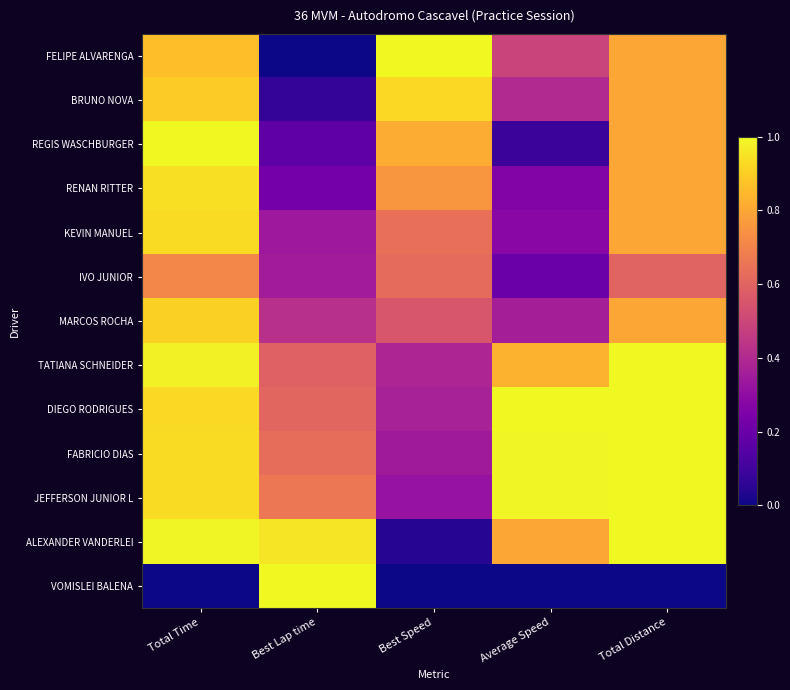

Between Total Distance and Best Speed, which is larger?

Best Speed